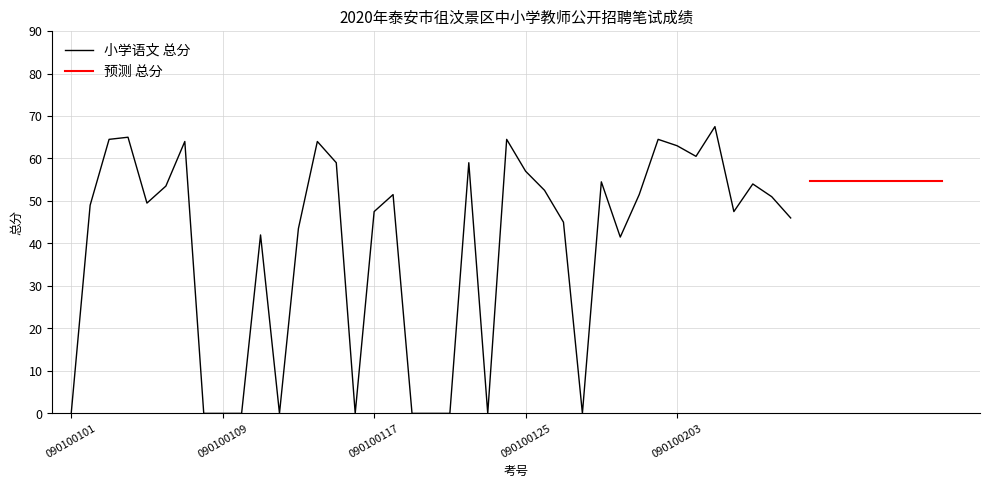

The chart shows a value of 20.6 at 17. True or false?

False